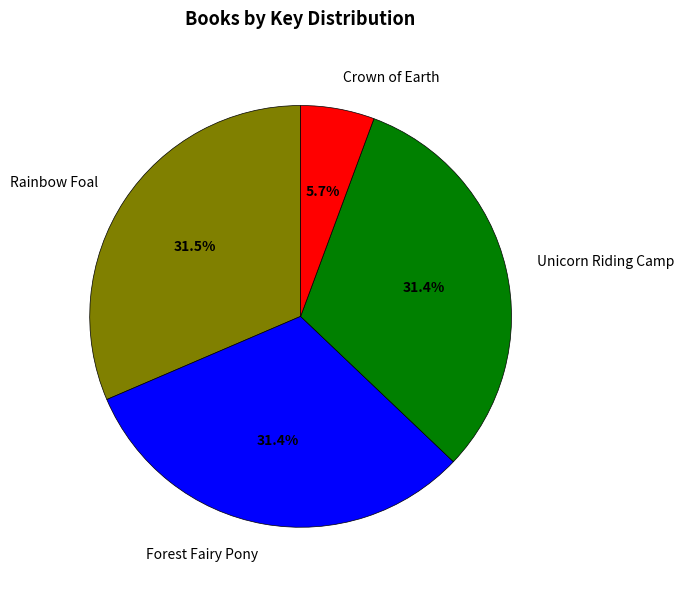

True or false: Forest Fairy Pony accounts for 31% of the total.

True